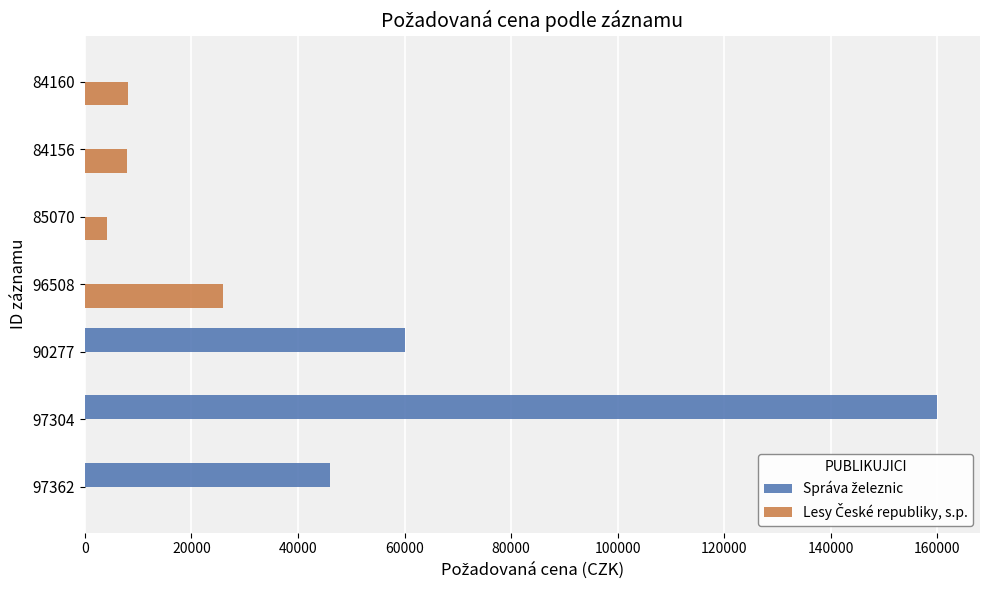

What is the maximum value shown in the chart?

160000